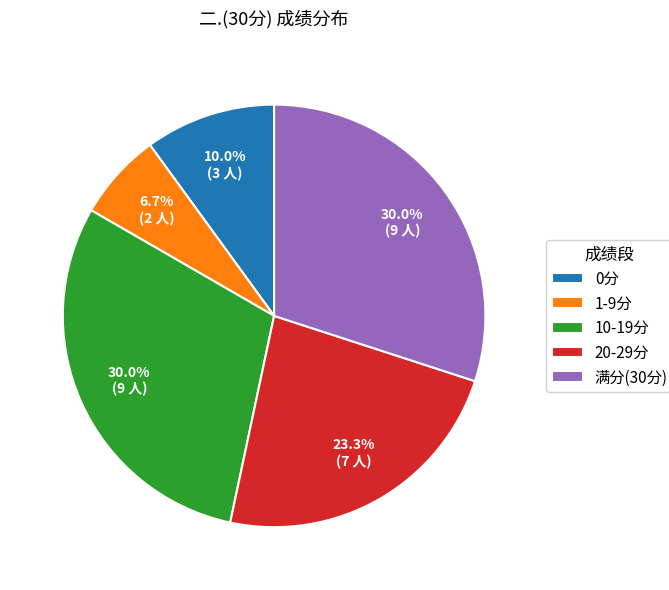

Which has a higher value, 满分(30分) or 0分?

满分(30分)